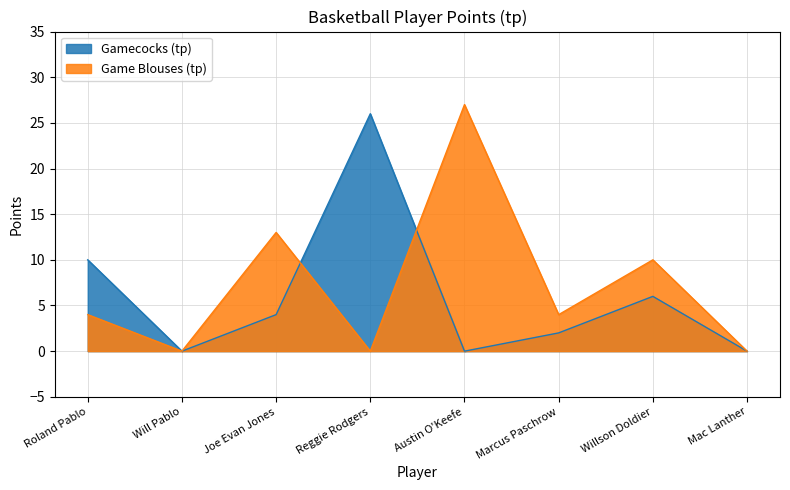

True or false: Gamecocks (tp) has more than 1 interior local peaks.

True